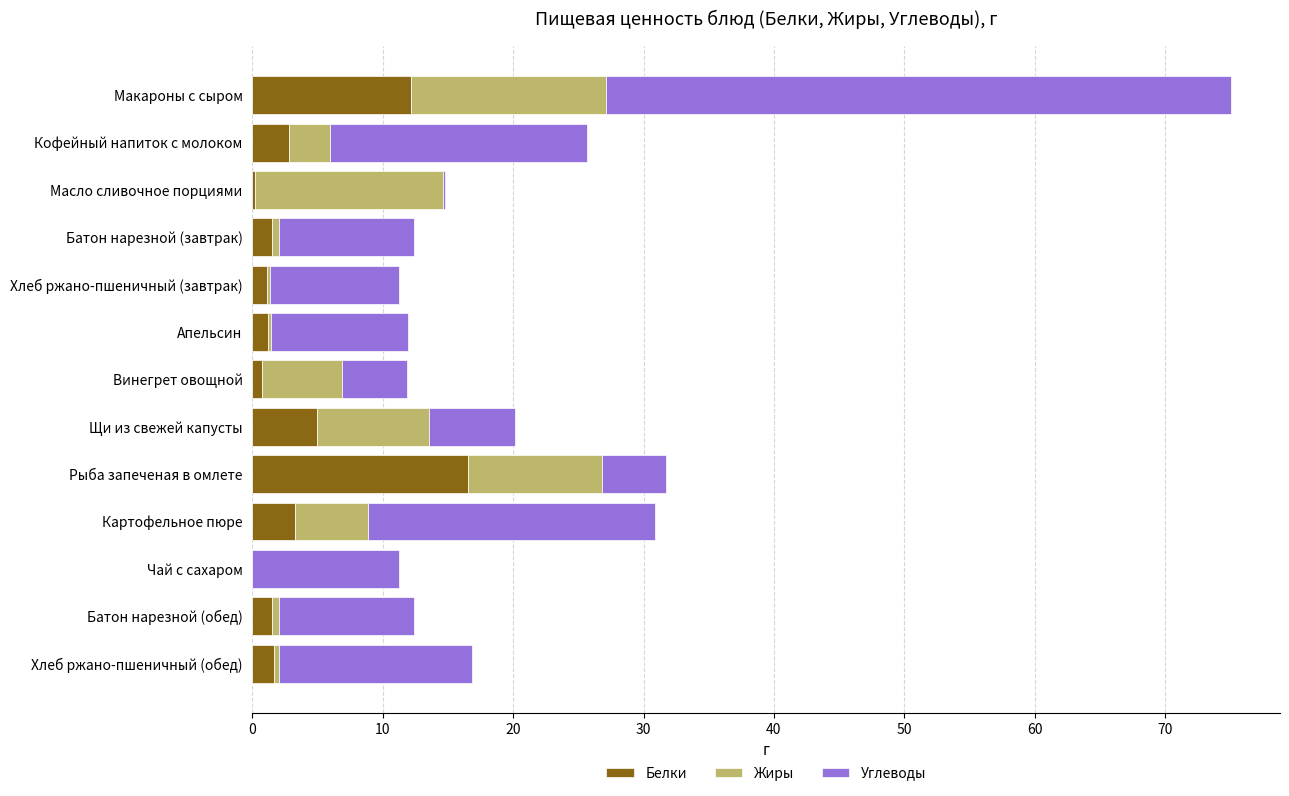

How many series are shown in this chart?

3